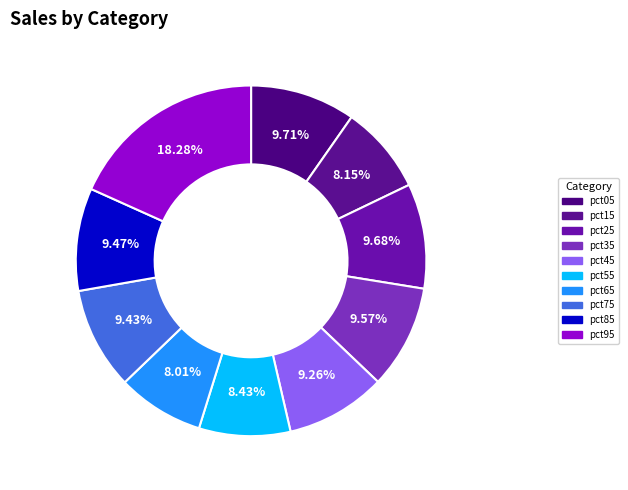

How many segments does this pie chart have?

10